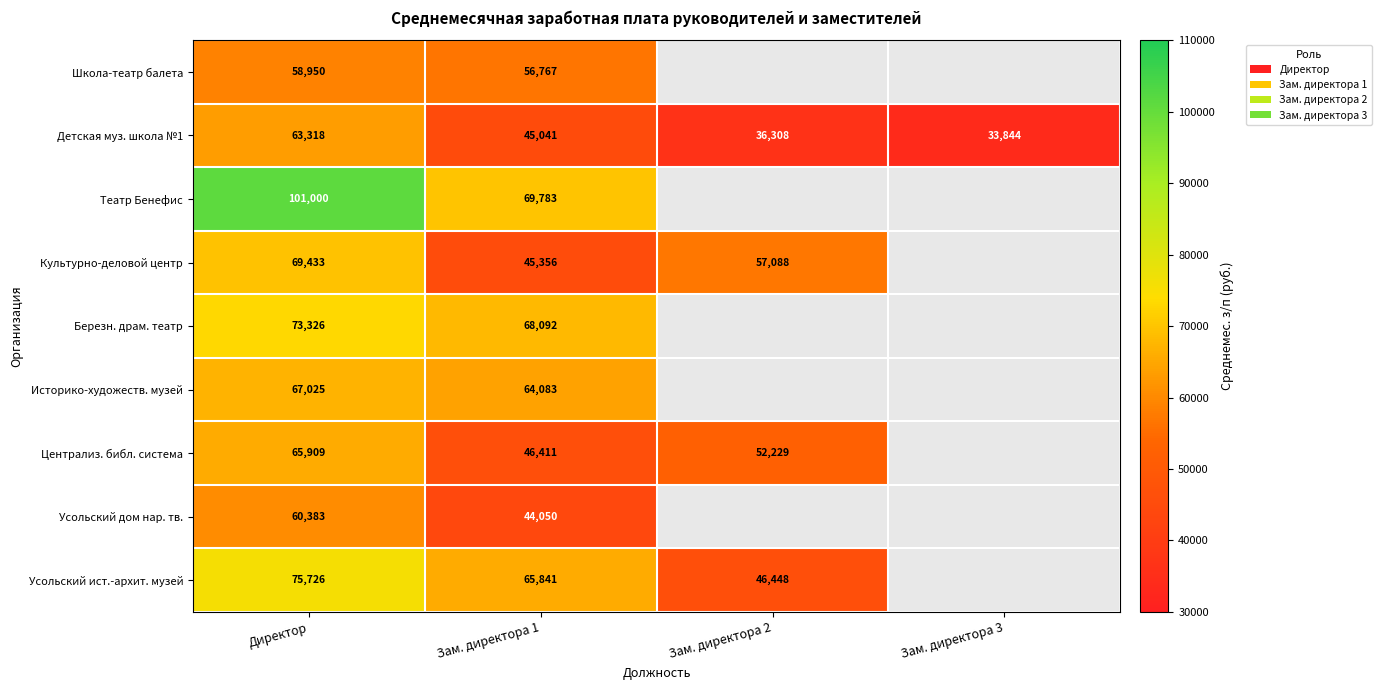

Is it true that Березн. драм. театр equals 73326 at Директор?

True